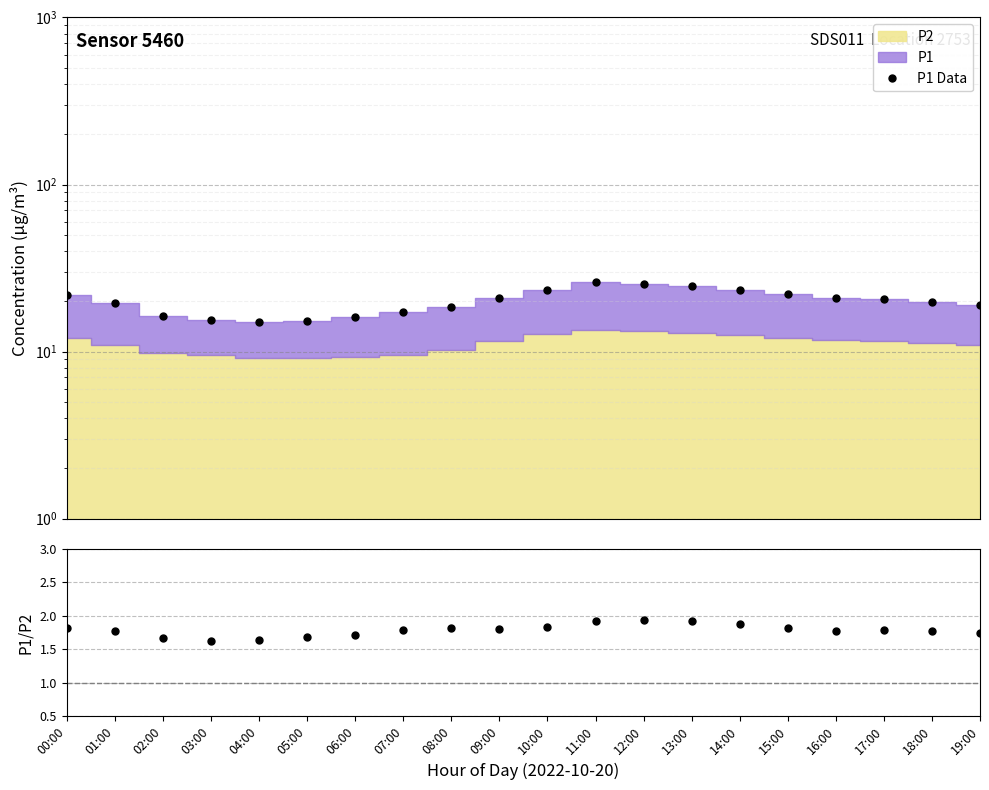

True or false: P1 Data and P1/P2 intersect in this chart.

False